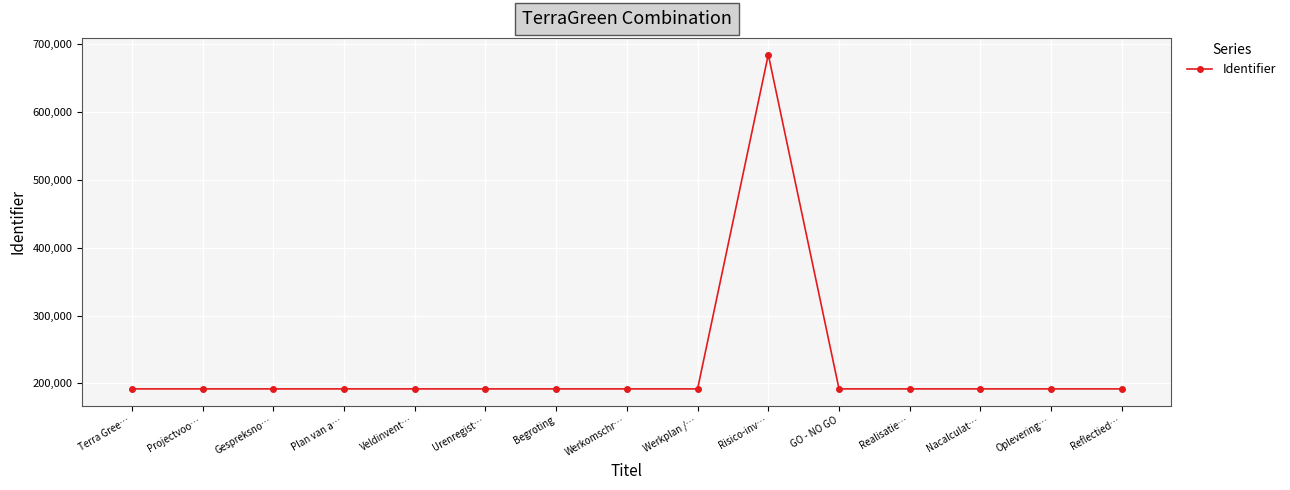

Is this an area chart (filled region under the line)?

No